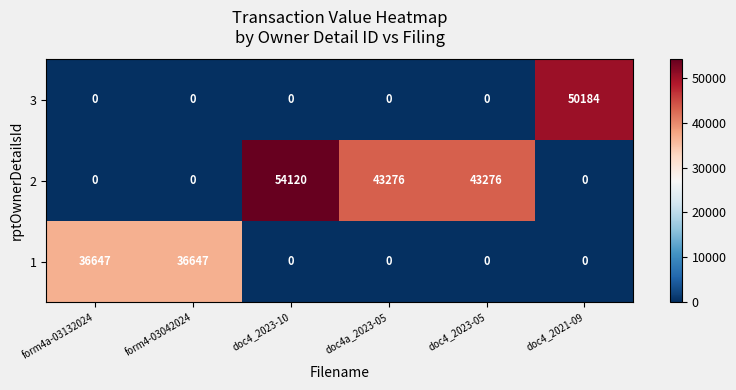

List the series in order of their peak value, highest first.

2, 3, 1